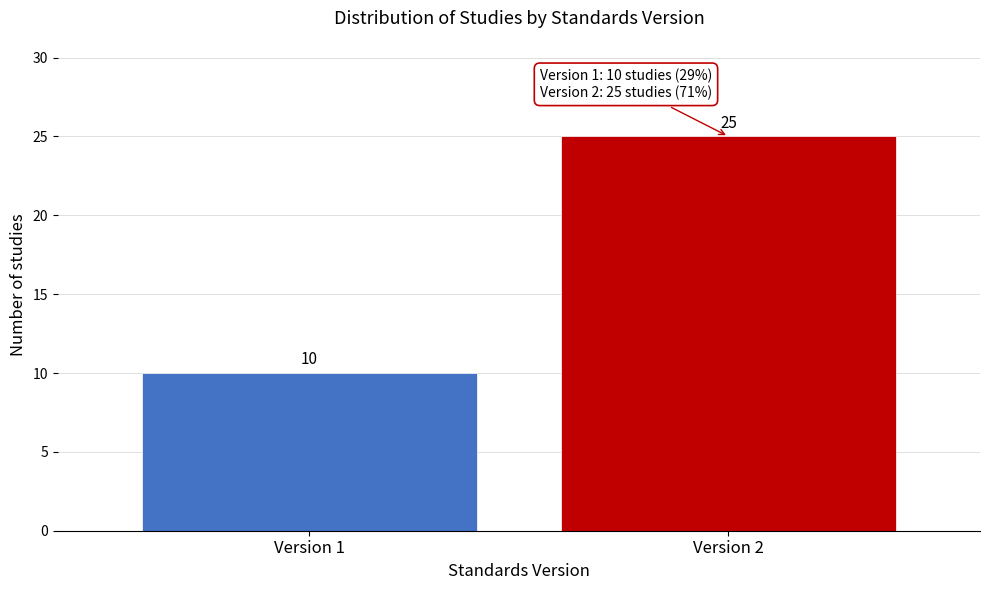

Reading right to left, extract all data points from this chart.

Version 2=25	Version 1=10